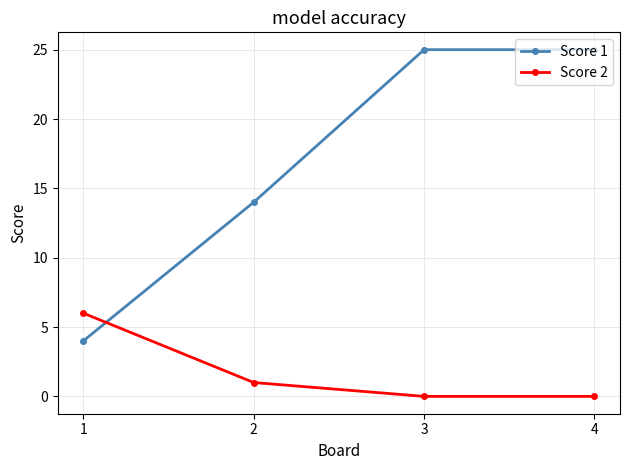

What is the value of the Score 2 point at the 1st from the left?

6